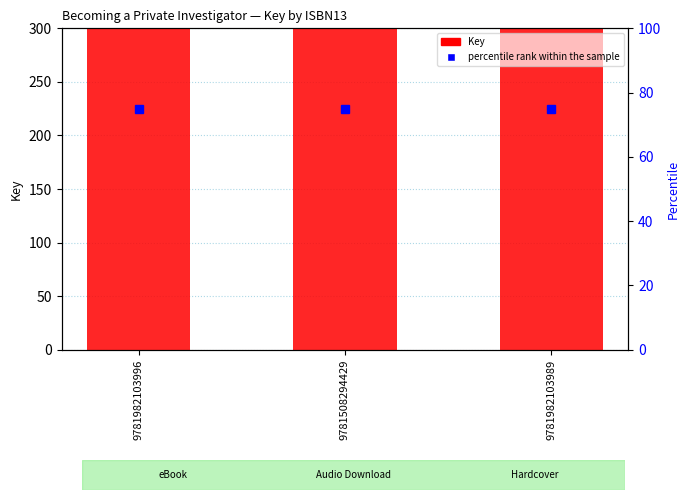

Which category has the lowest value across all series?

9781982103996